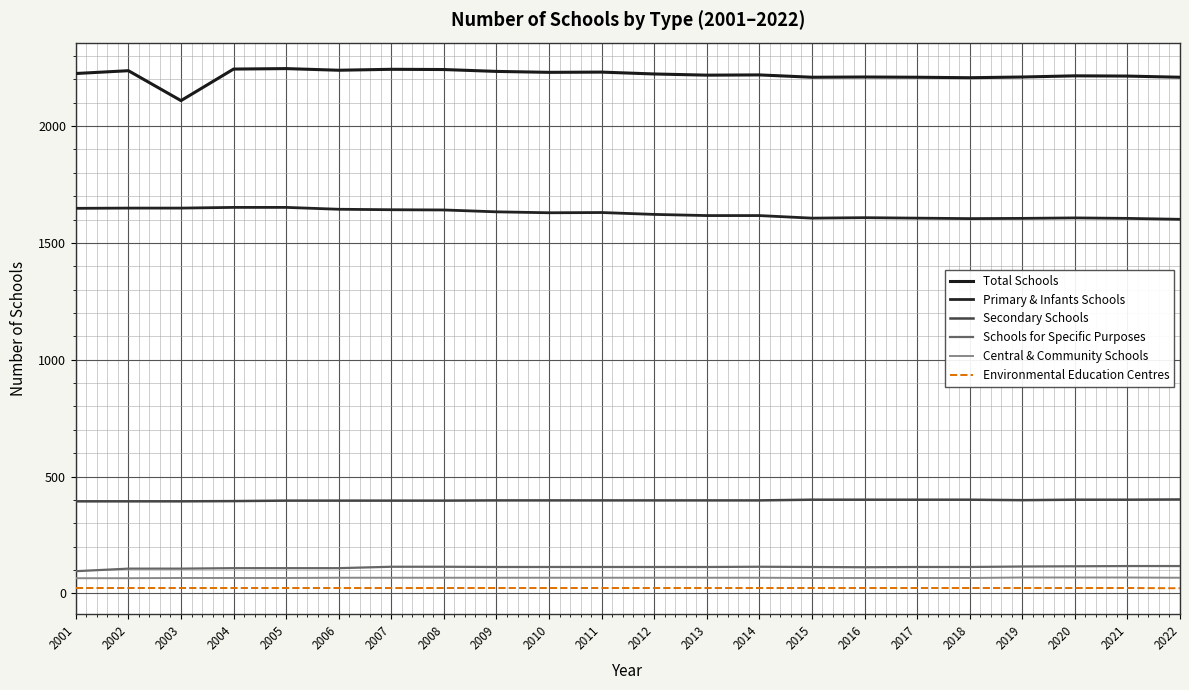

Is it true that Central & Community Schools equals 26 at 2017?

False